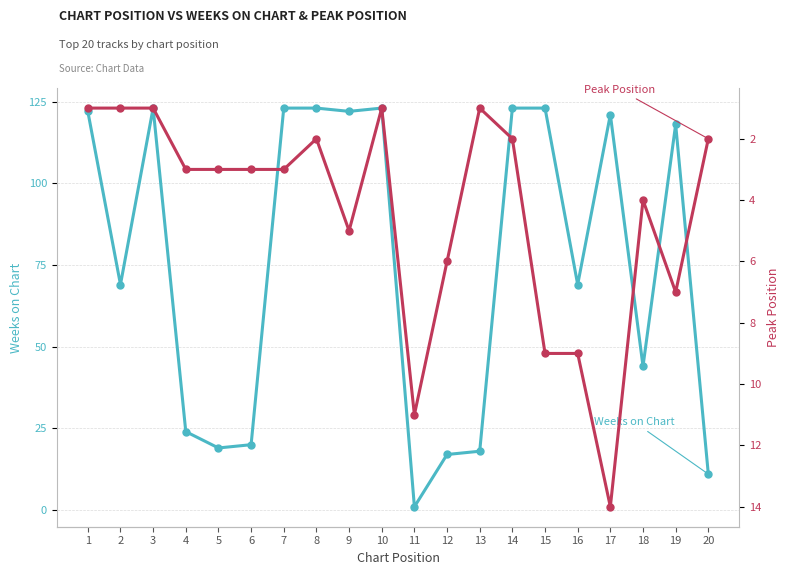

How many categories are shown in the chart?

20